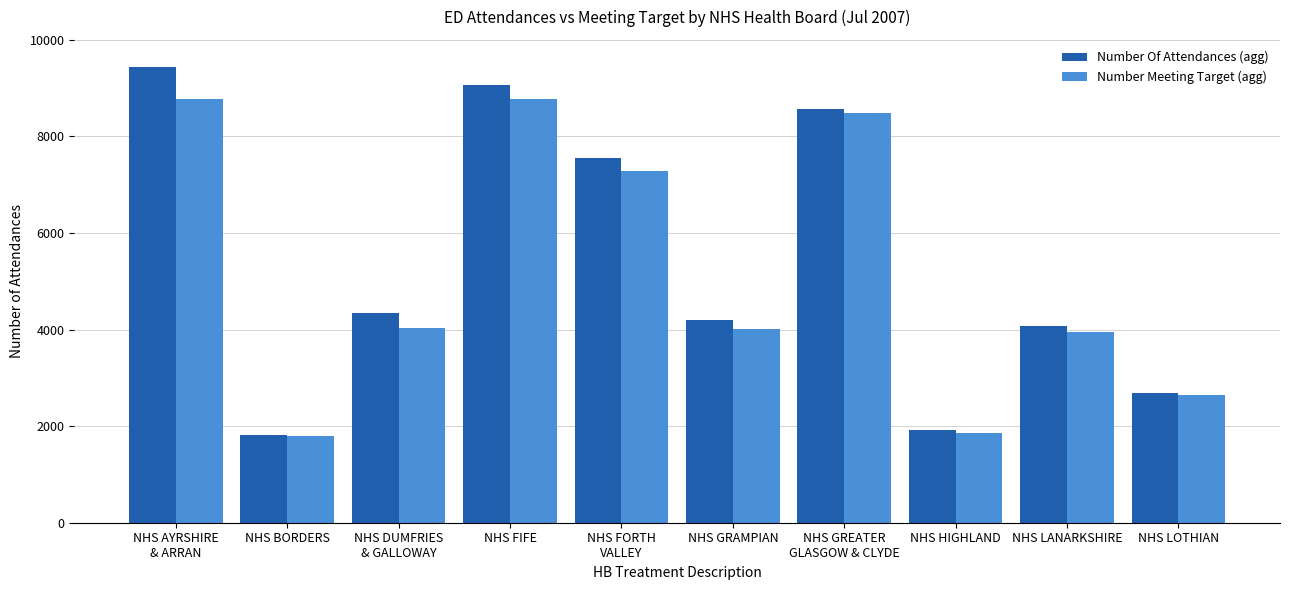

Between NHS FORTH
VALLEY and NHS LANARKSHIRE, which series saw the biggest shift?

Number Of Attendances (agg)